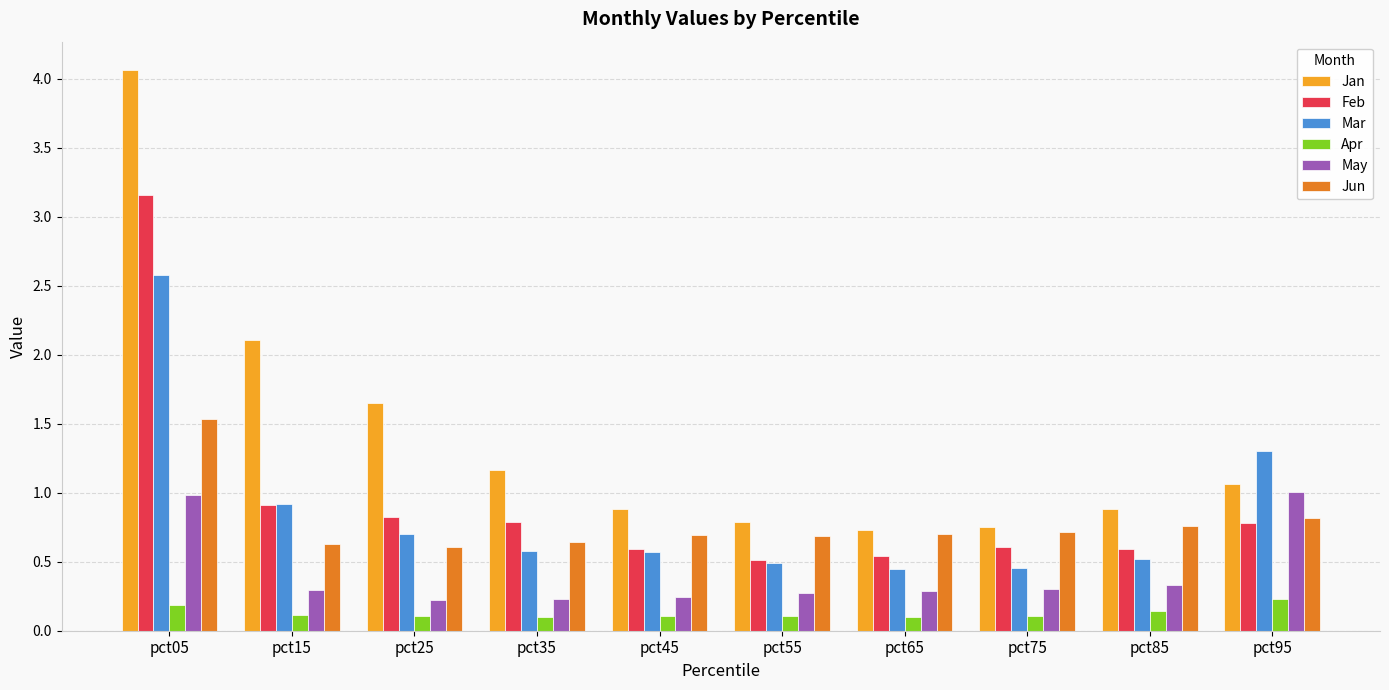

At pct05, list the series in order from largest to smallest.

Jan, Feb, Mar, Jun, May, Apr